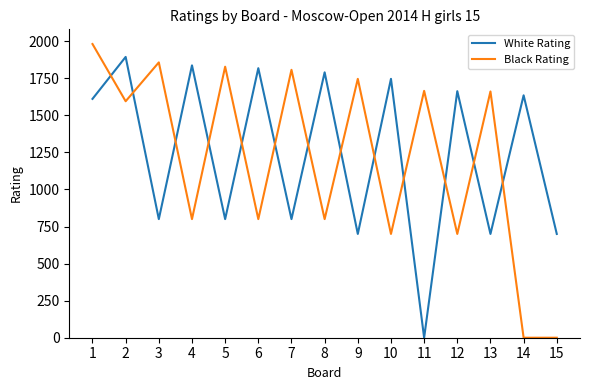

At which category is the sum across all series the highest?

1